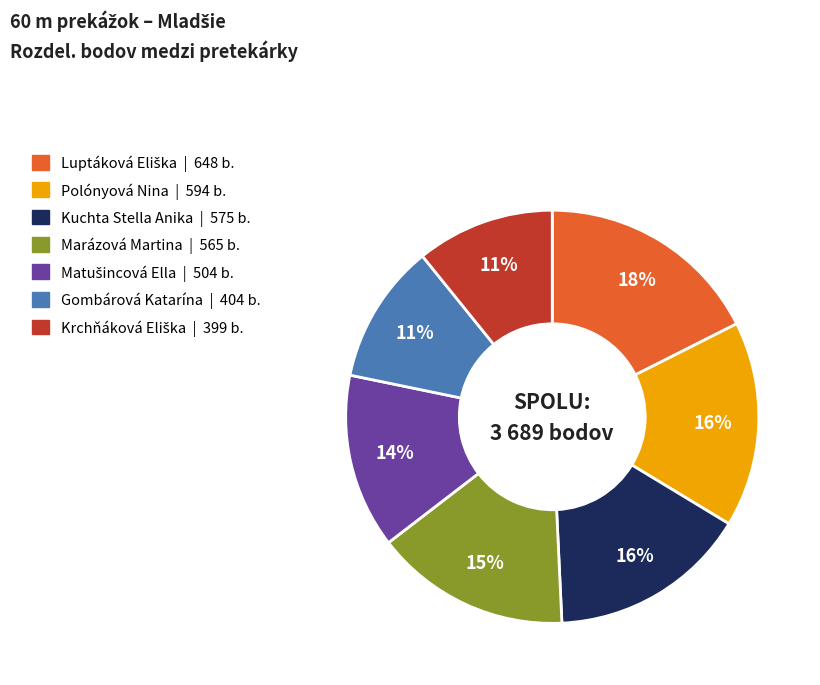

Is it true that Kuchta Stella Anika is 2% of the pie?

False